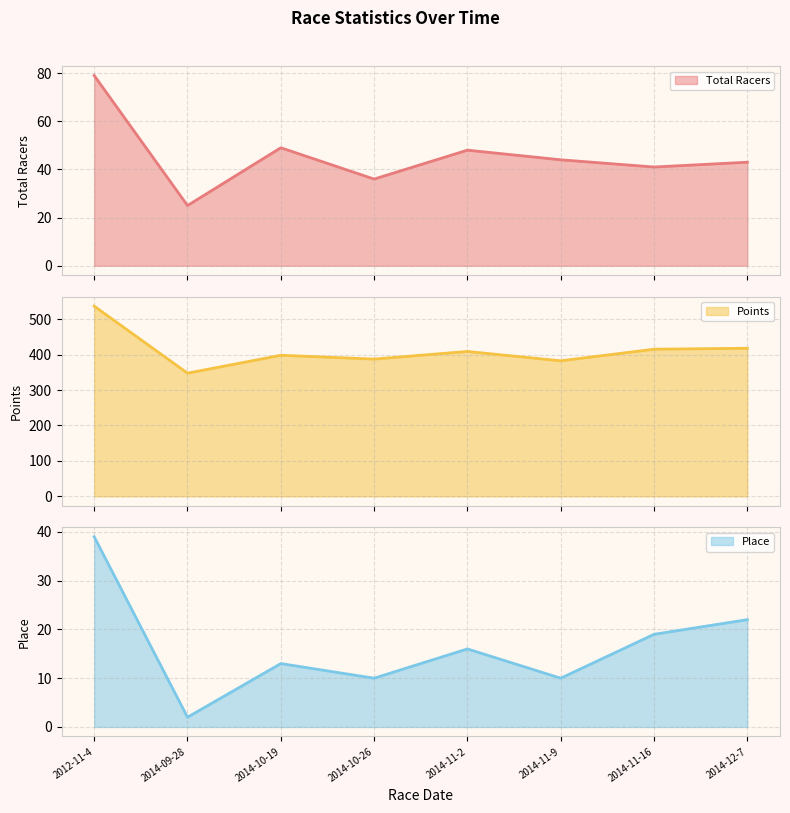

Which category has the highest value in the Points series?

2012-11-4